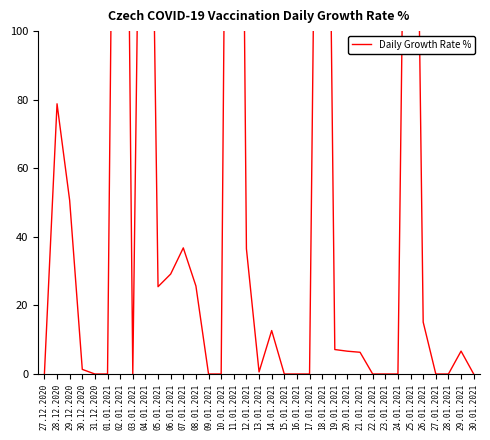

How many values are below 6?

17